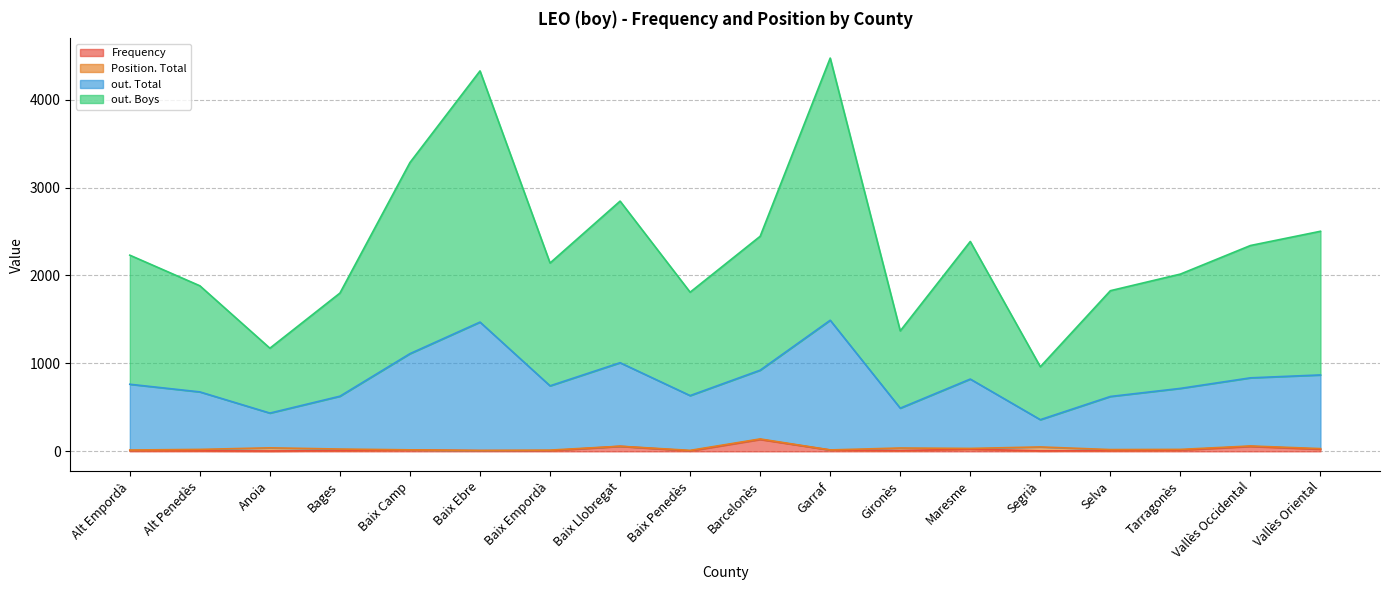

True or false: out. Total and out. Boys intersect in this chart.

False